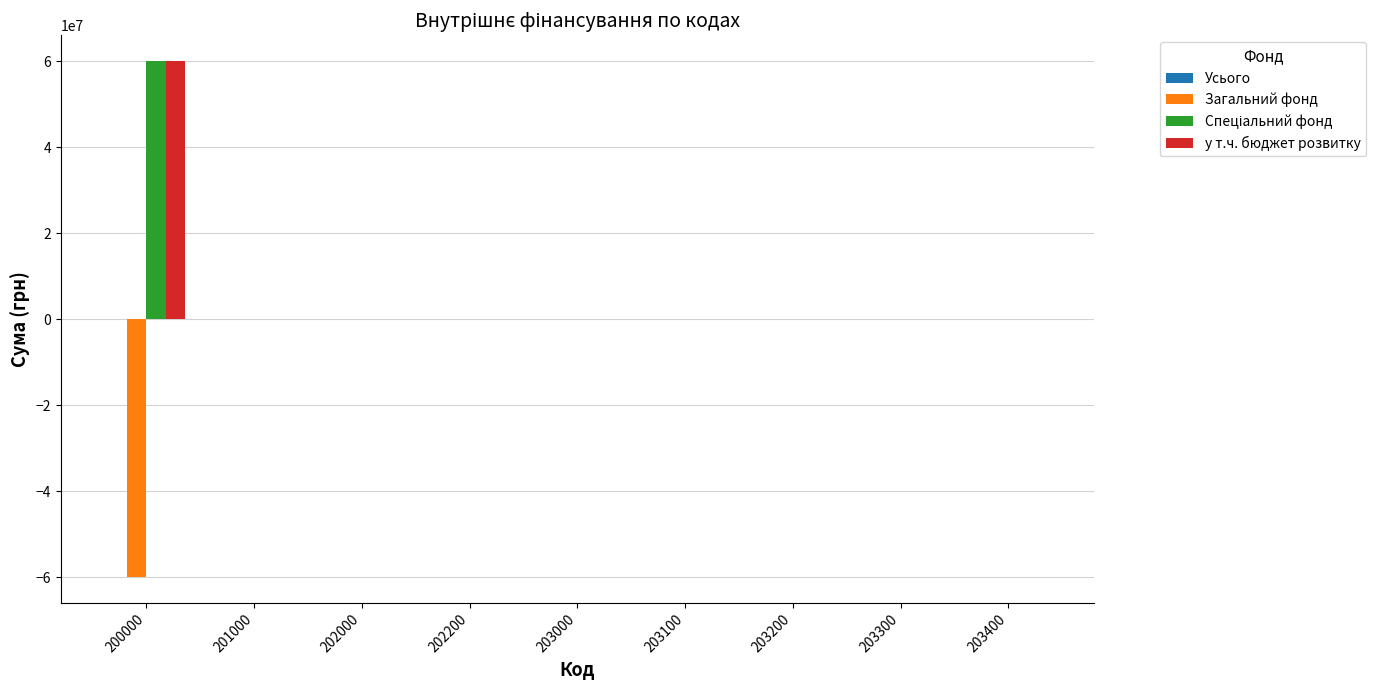

At which category is the sum across all series the highest?

200000